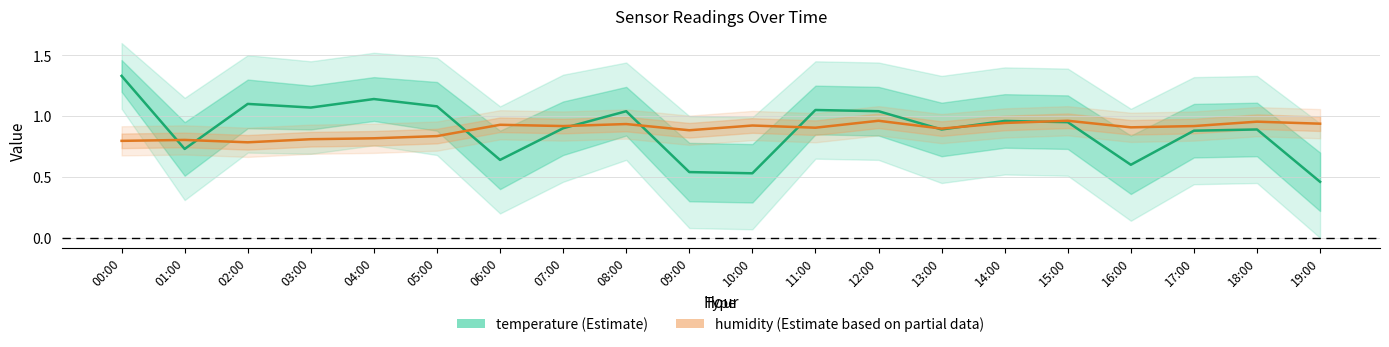

Between which two adjacent categories do temperature and humidity first intersect?

00:00 and 01:00